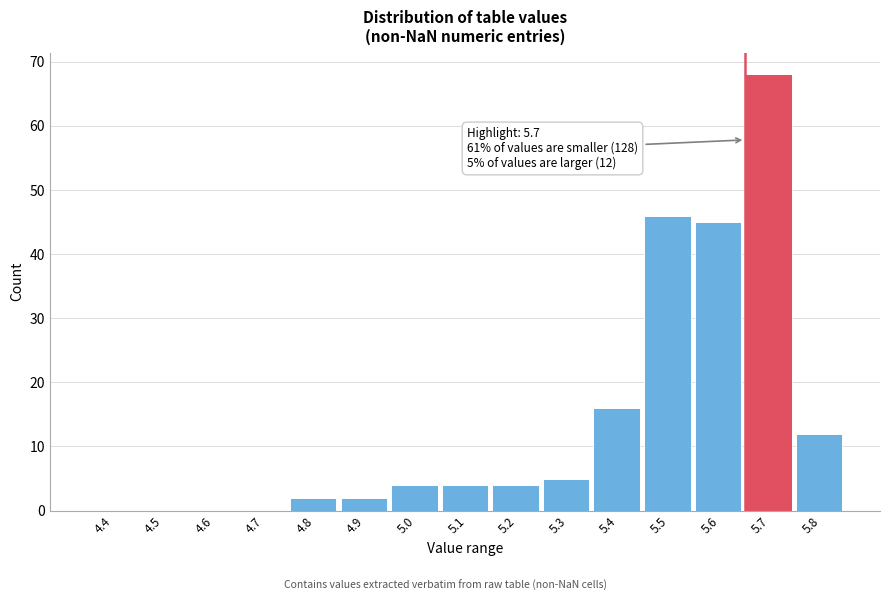

Reading left to right, list all the values displayed in this chart.

4.4=0	4.5=0	4.6=0	4.7=0	4.8=2	4.9=2	5.0=4	5.1=4	5.2=4	5.3=5	5.4=16	5.5=46	5.6=45	5.7=68	5.8=12